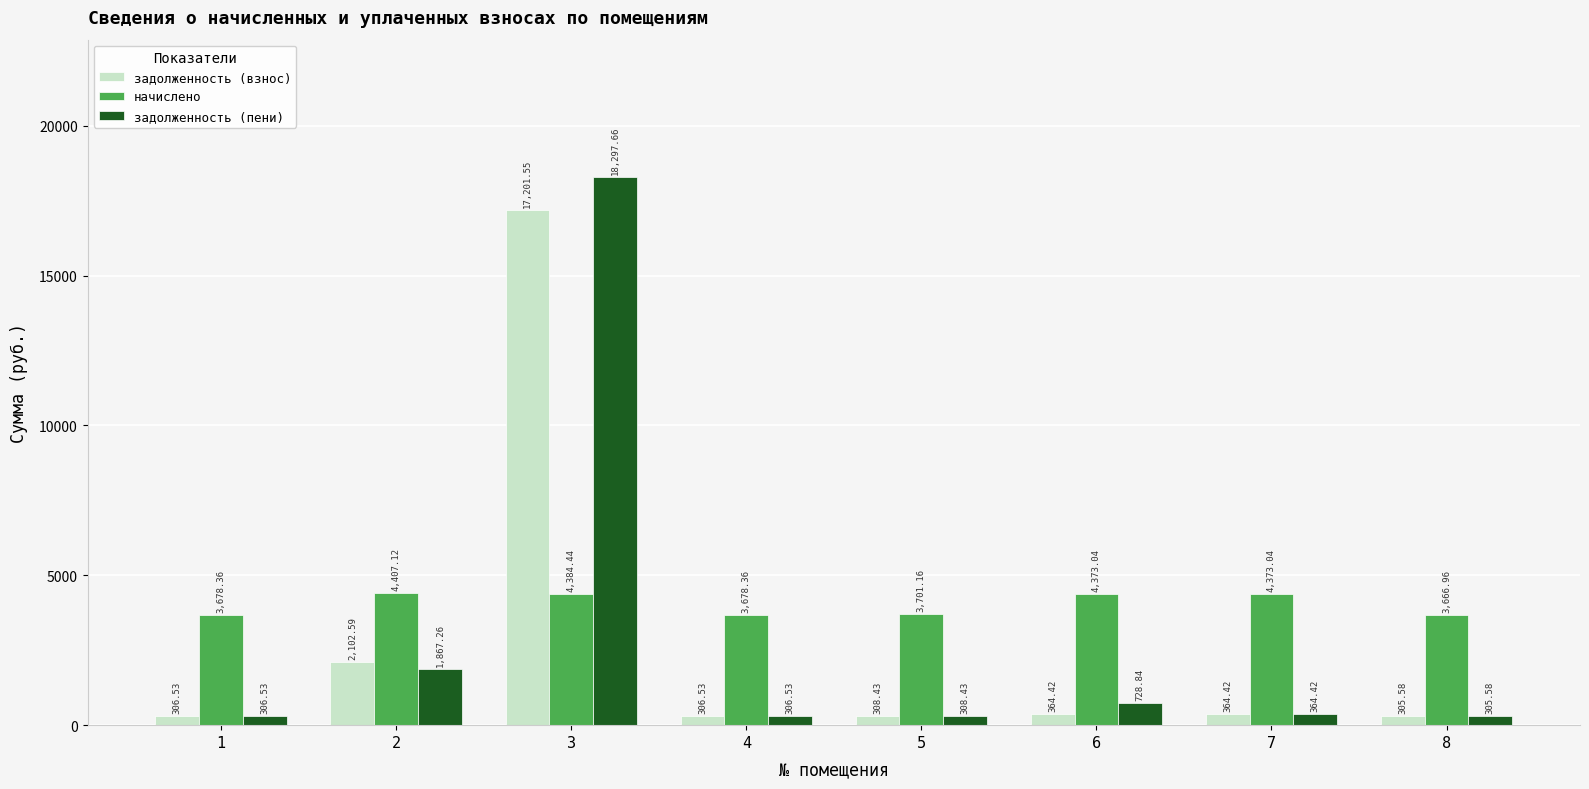

What is the value of the начислено bar at the 7th from the left?

4373.0